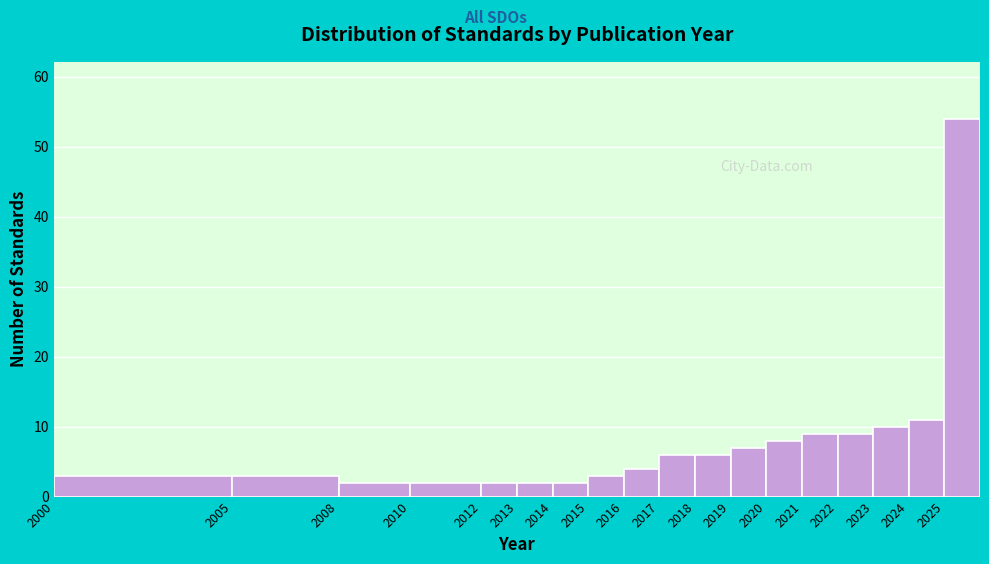

Reading left to right, list every bar in this chart as the range it spans on the x-axis followed by its height. The values are not printed on the chart, so give them approximately, as read against the axis.

2000 to 2005: 3
2005 to 2008: 3
2008 to 2010: 2
2010 to 2012: 2
2012 to 2013: 2
2013 to 2014: 2
2014 to 2015: 2
2015 to 2016: 3
2016 to 2017: 4
2017 to 2018: 6
2018 to 2019: 6
2019 to 2020: 7
2020 to 2021: 8
2021 to 2022: 9
2022 to 2023: 9
2023 to 2024: 10
2024 to 2025: 11
2025 to 2026: 54